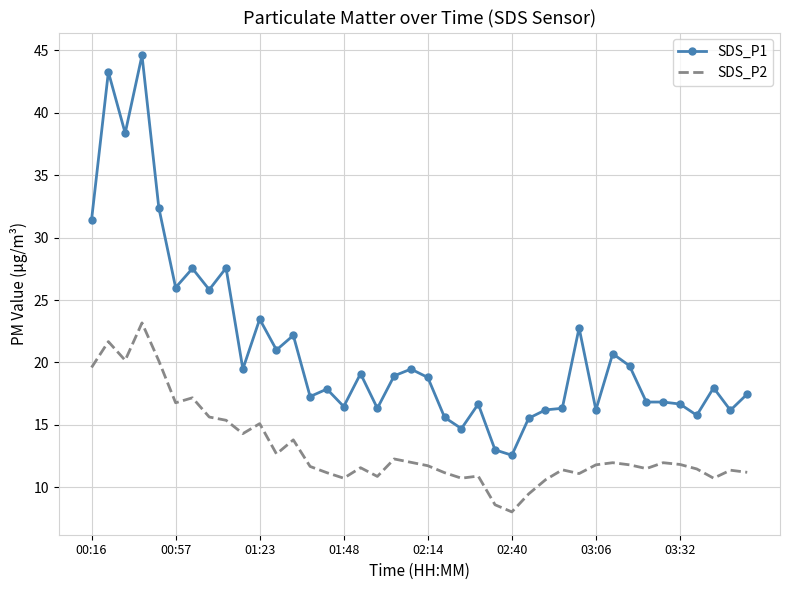

What is the minimum value shown in the chart?

8.0